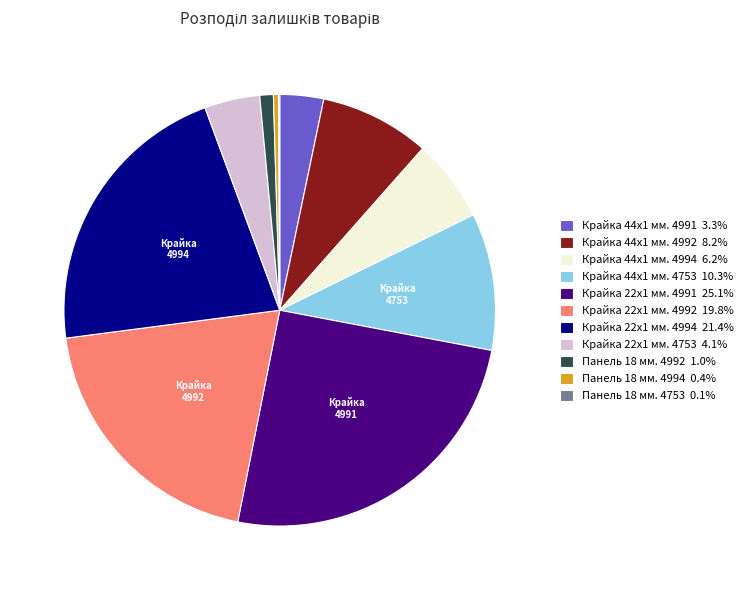

Approximately how many times larger is the value at Крайка 22x1 мм. 4994 21.4% compared to Крайка 44x1 мм. 4992 8.2%?

2.6